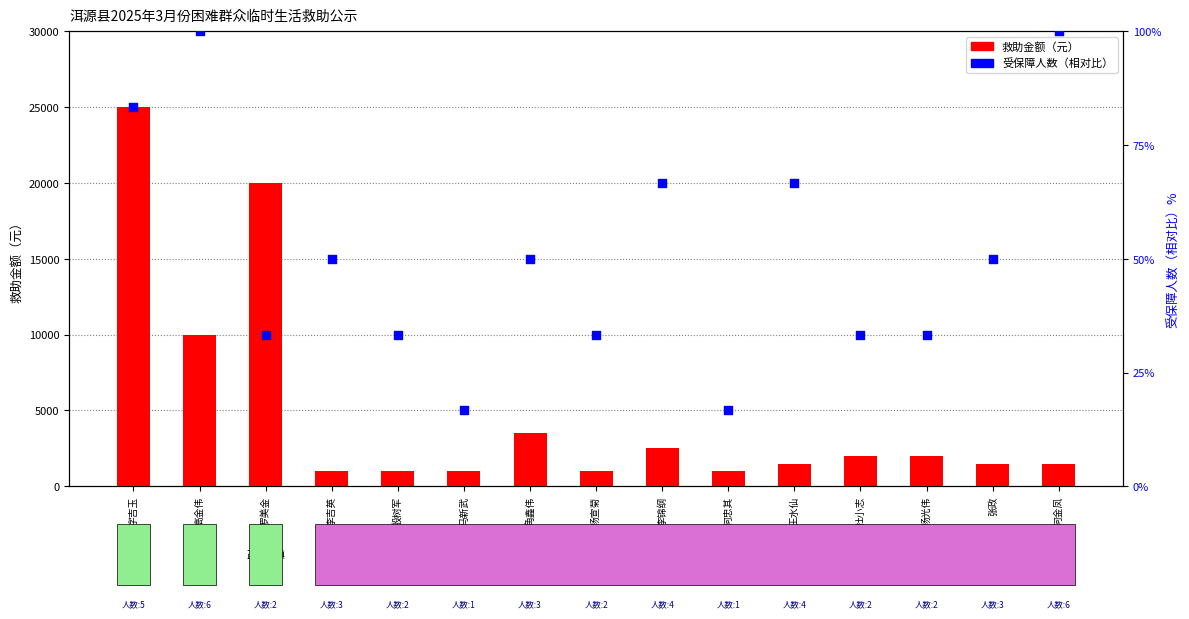

At how many categories does at least one series exceed 2479?

5